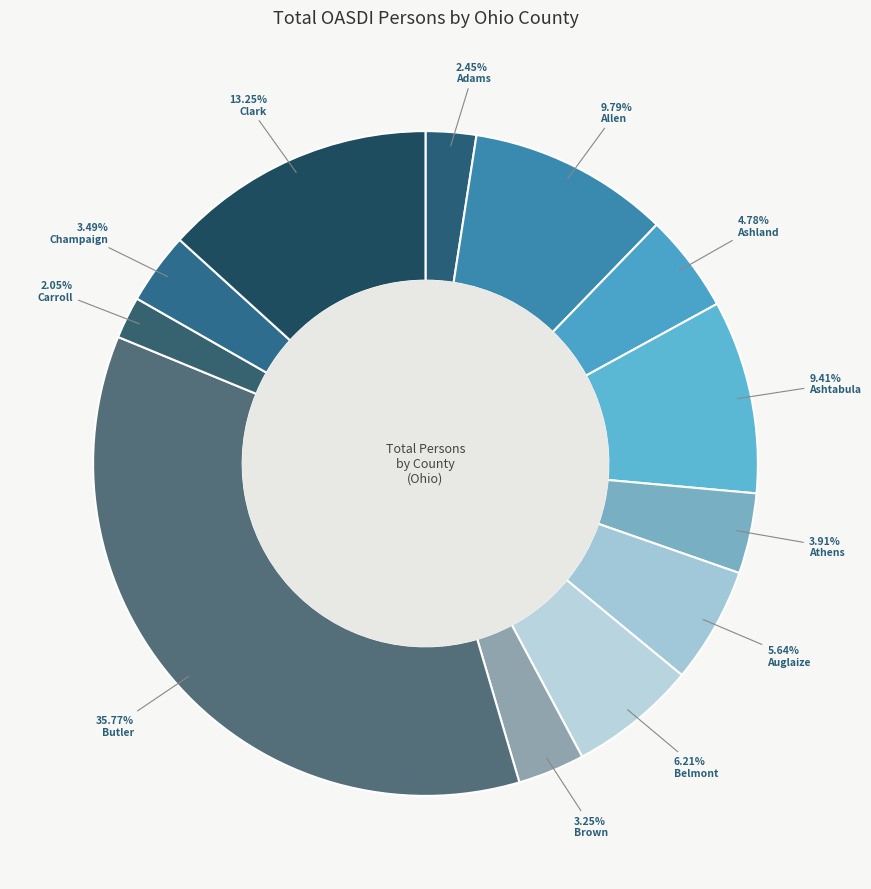

Combined, what portion of the pie is Carroll and Champaign?

5.5%